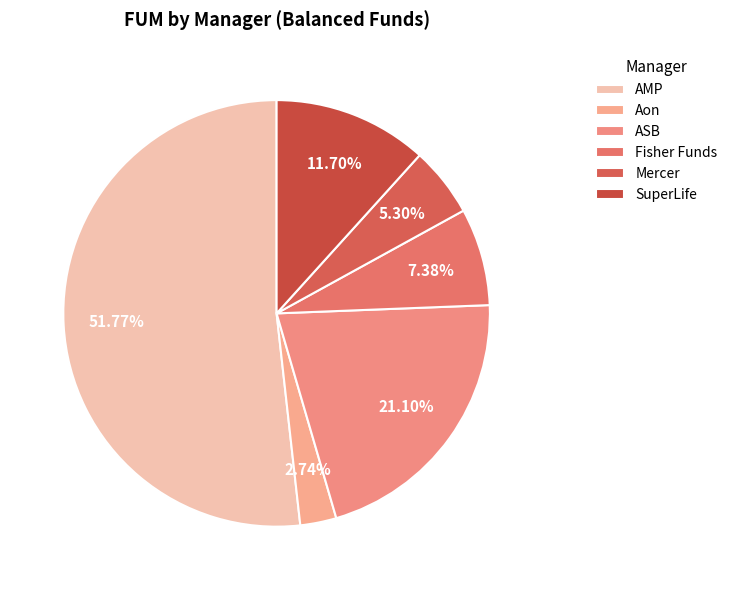

True or false: Fisher Funds accounts for 7% of the total.

True